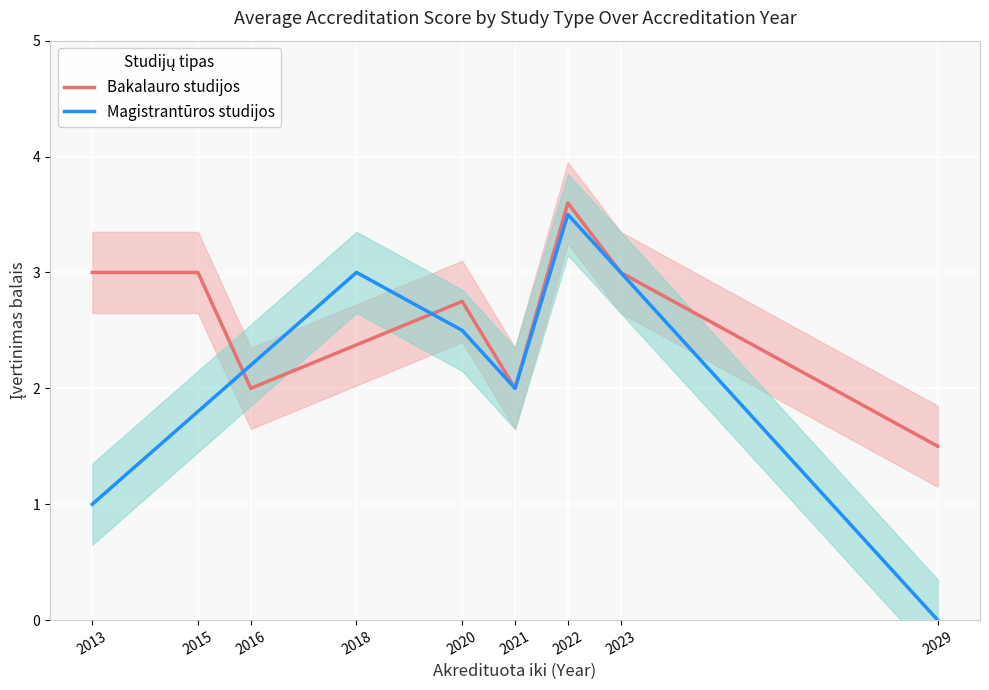

Is this an area chart (filled region under the line)?

No